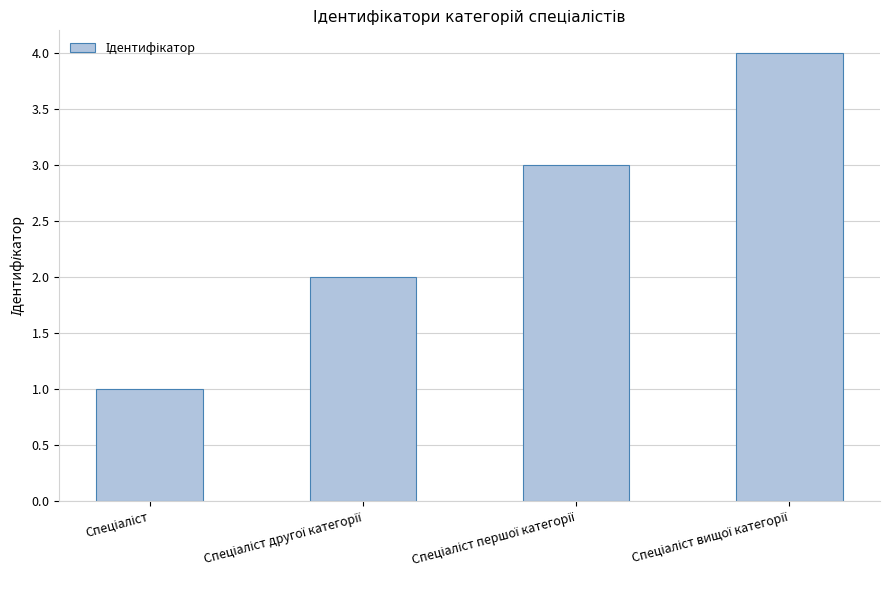

Is it true that the value at Спеціаліст другої категорії is 3?

False